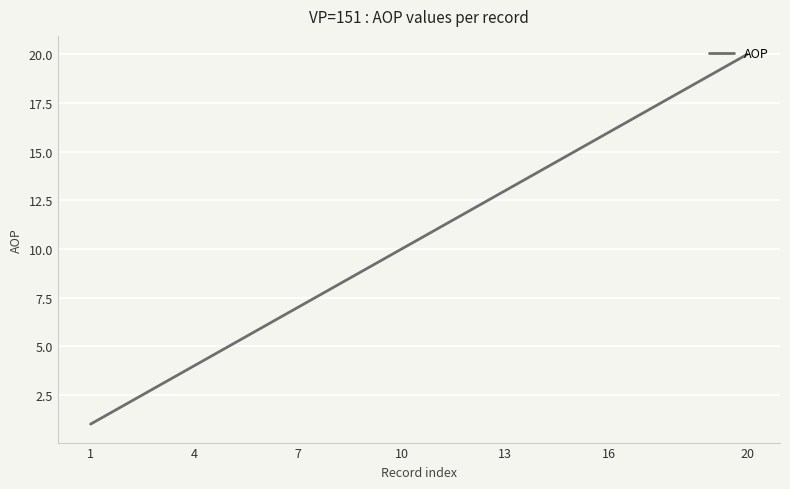

Reading left to right, extract all data points from this chart.

1	2	3	4	5	6	7	8	9	10	11	12	13	14	15	16	17	18	19	20